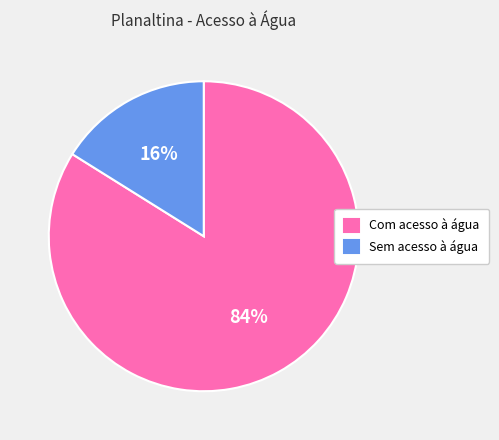

To the nearest percent, what is the average slice percentage?

50%